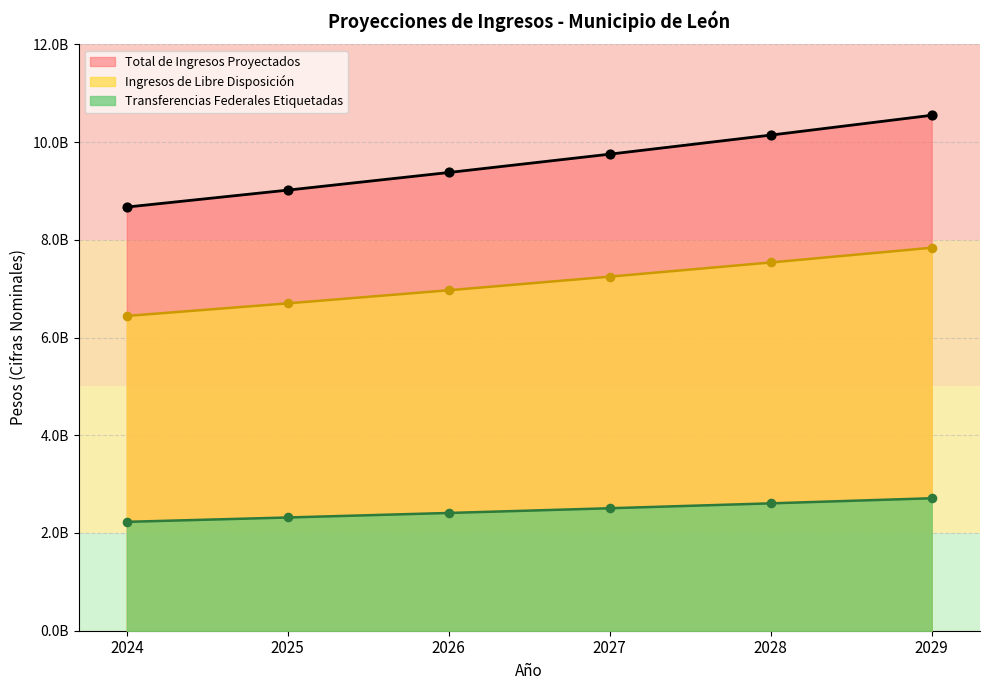

What are all the series names shown in the legend?

Total de Ingresos Proyectados, Ingresos de Libre Disposición, Transferencias Federales Etiquetadas